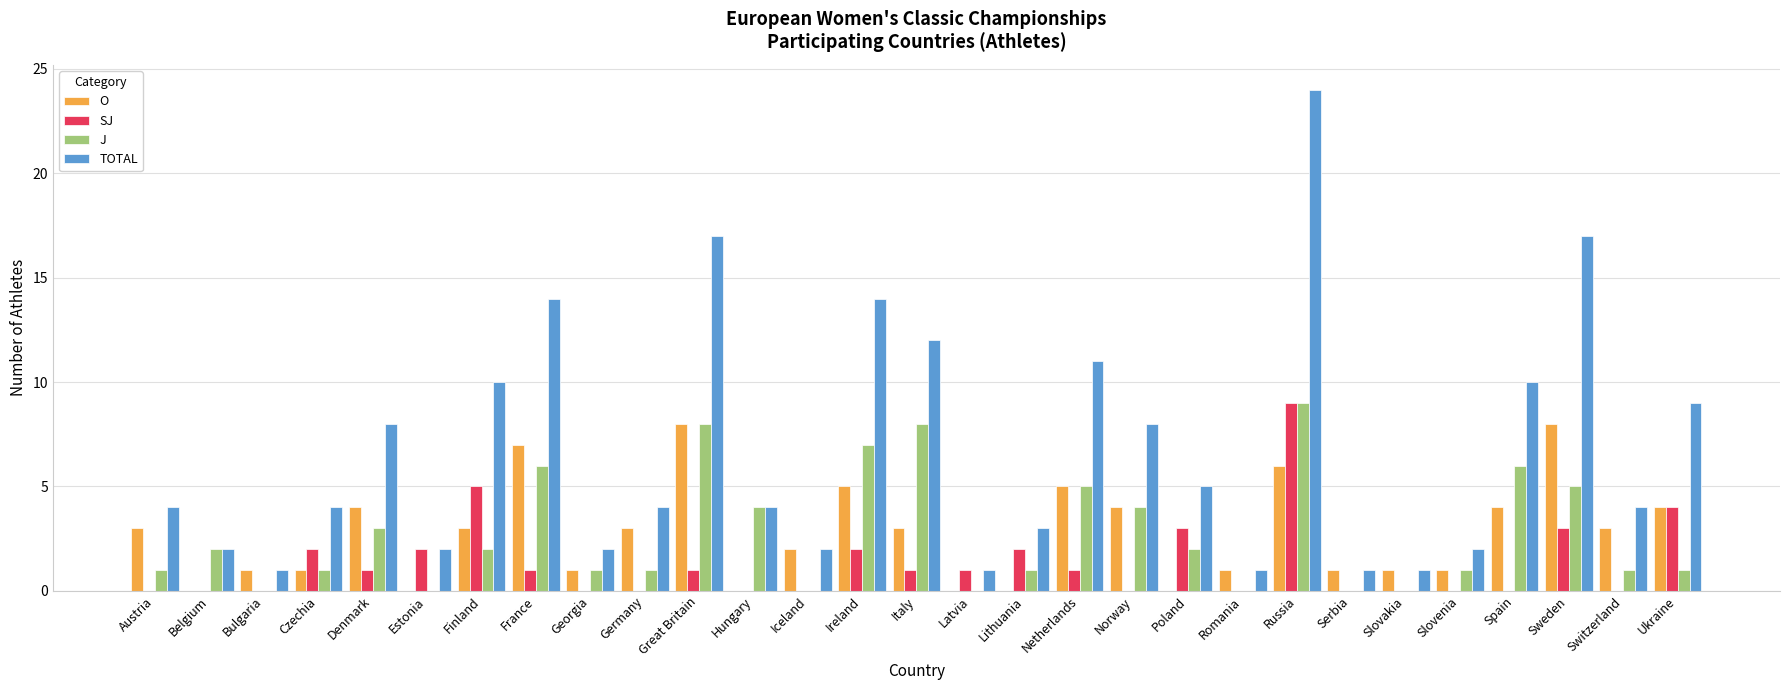

Reading right to left, what are all the values shown in this chart?

O: 4	3	8	4	1	1	1	6	1	0	4	5	0	0	3	5	2	0	8	3	1	7	3	0	4	1	1	0	3
SJ: 4	0	3	0	0	0	0	9	0	3	0	1	2	1	1	2	0	0	1	0	0	1	5	2	1	2	0	0	0
J: 1	1	5	6	1	0	0	9	0	2	4	5	1	0	8	7	0	4	8	1	1	6	2	0	3	1	0	2	1
TOTAL: 9	4	17	10	2	1	1	24	1	5	8	11	3	1	12	14	2	4	17	4	2	14	10	2	8	4	1	2	4